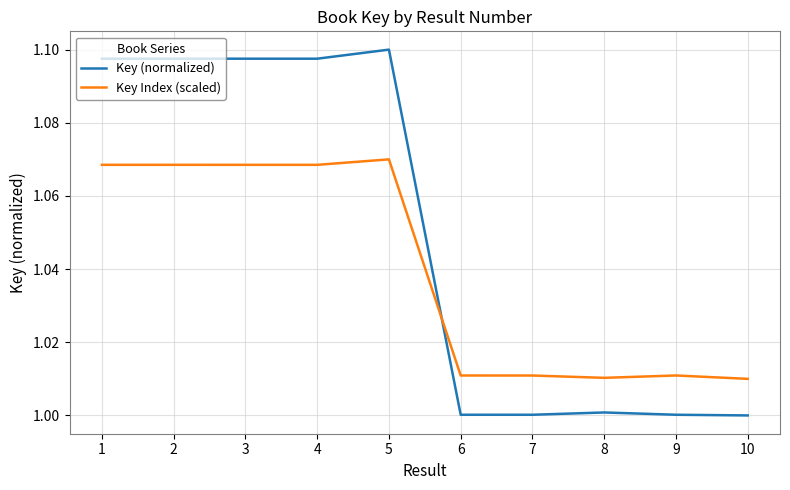

Is it true that Key (normalized) equals 1.7 at 9?

False